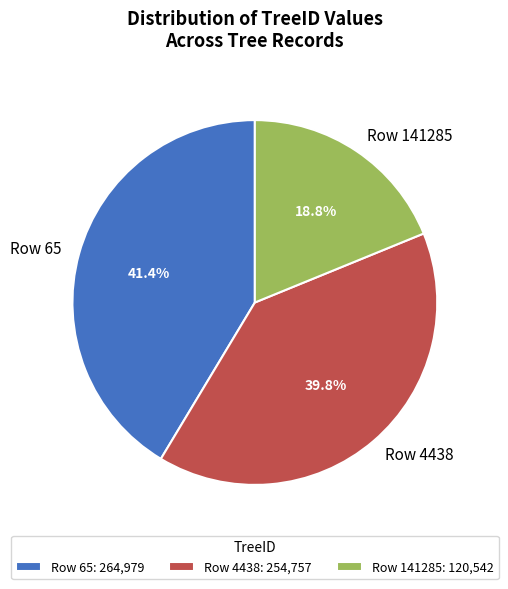

Combined, do Row 65 and Row 141285 account for over 50%?

Yes